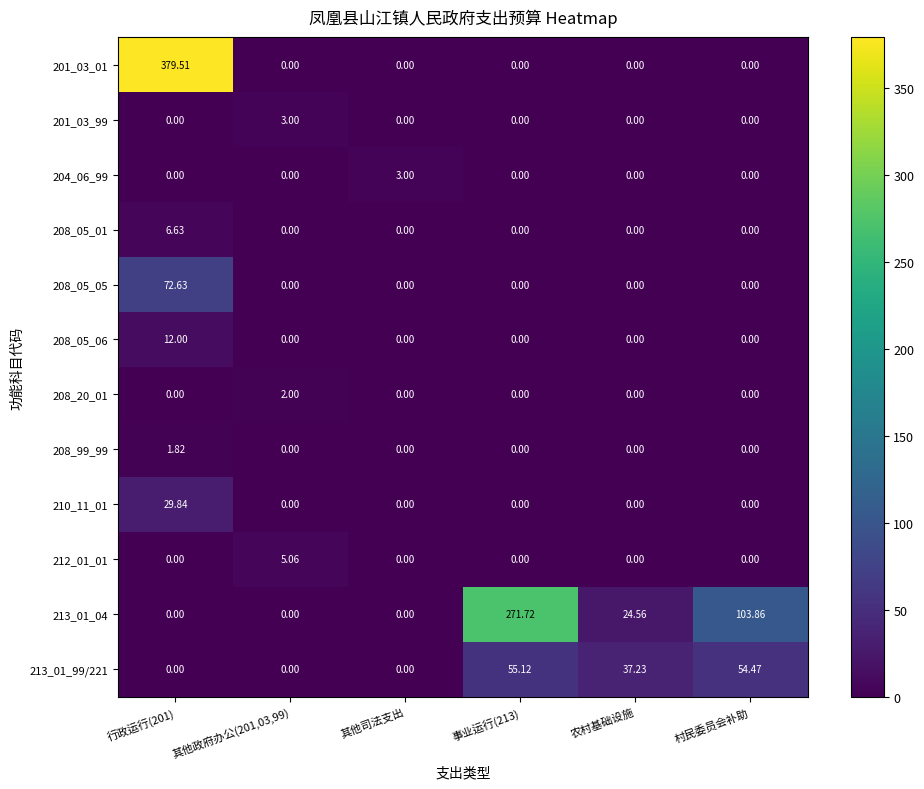

Is the value of 210_11_01 at 行政运行(201) greater than the value of 208_05_05 at 行政运行(201)?

No